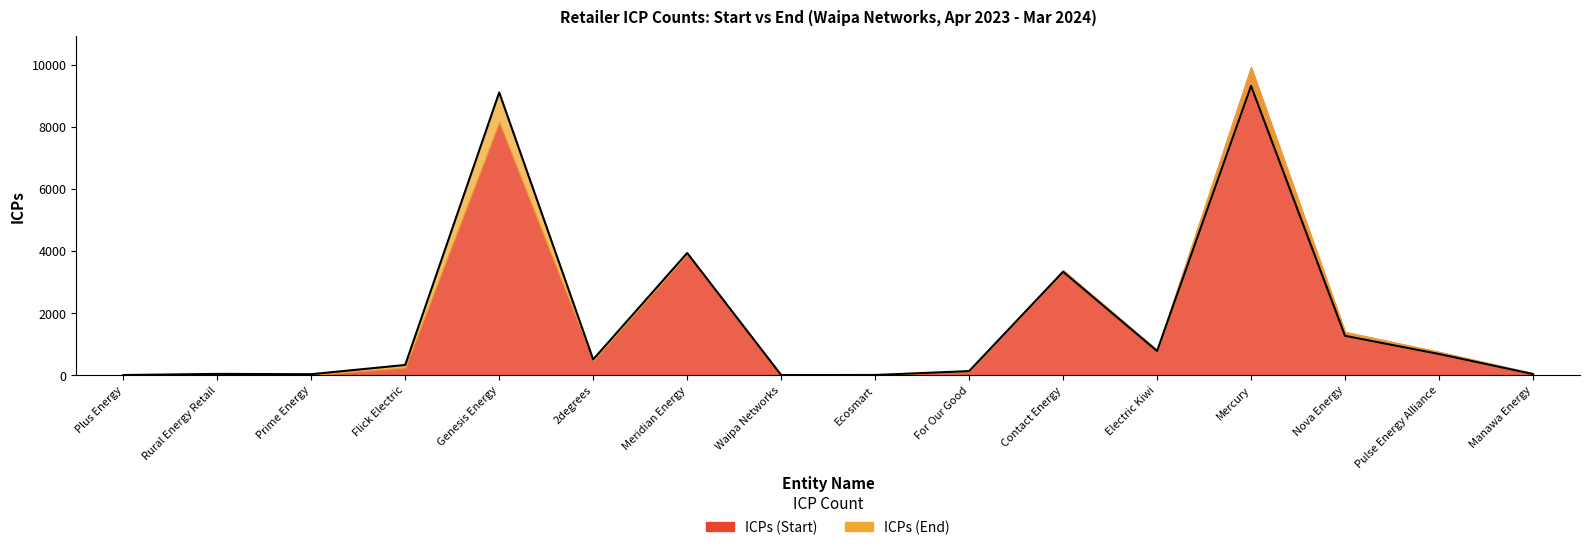

True or false: the data shows 3330 at Contact Energy.

True